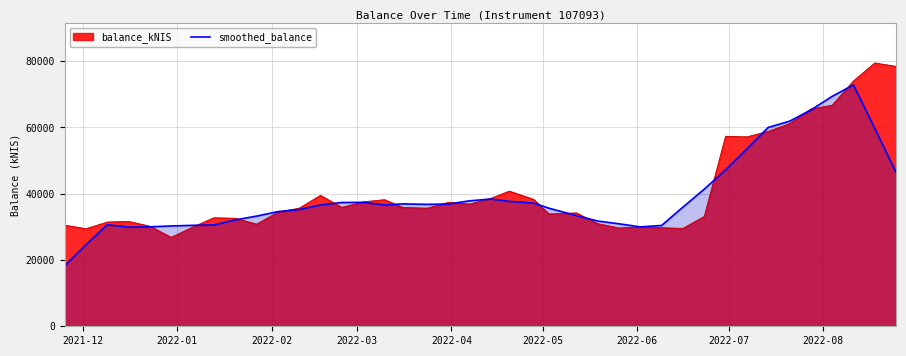

Rank the series by their maximum value, from highest to lowest.

balance_kNIS, smoothed_balance